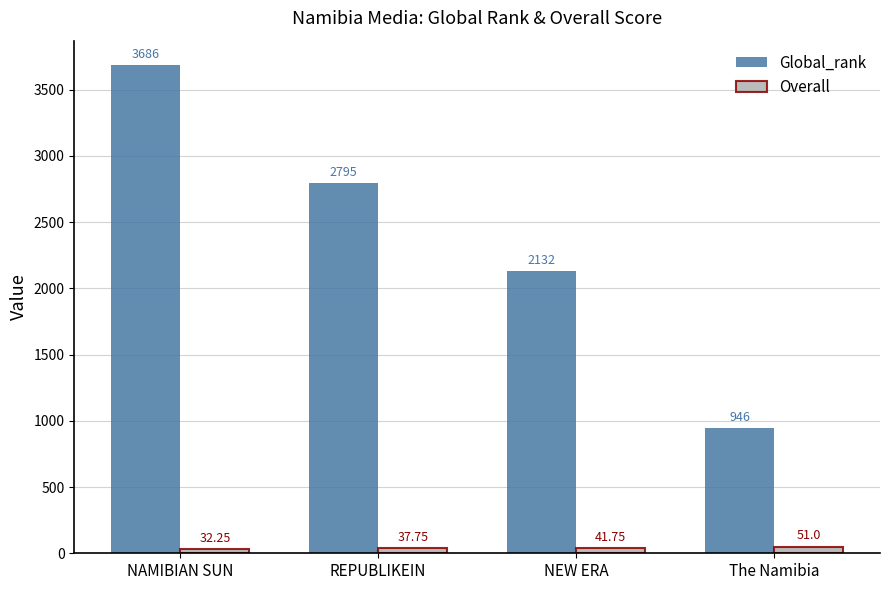

What is the approximate value of Global_rank at NAMIBIAN SUN?

3686.0